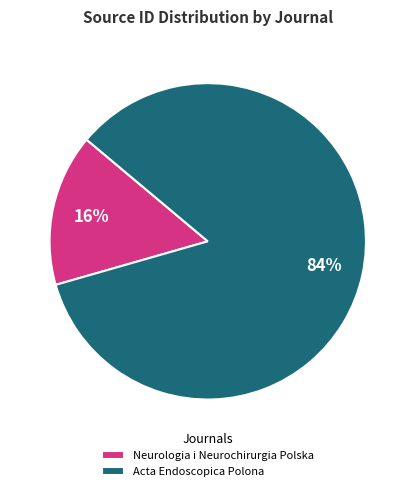

Does Neurologia i Neurochirurgia Polska represent more than half of the total?

No